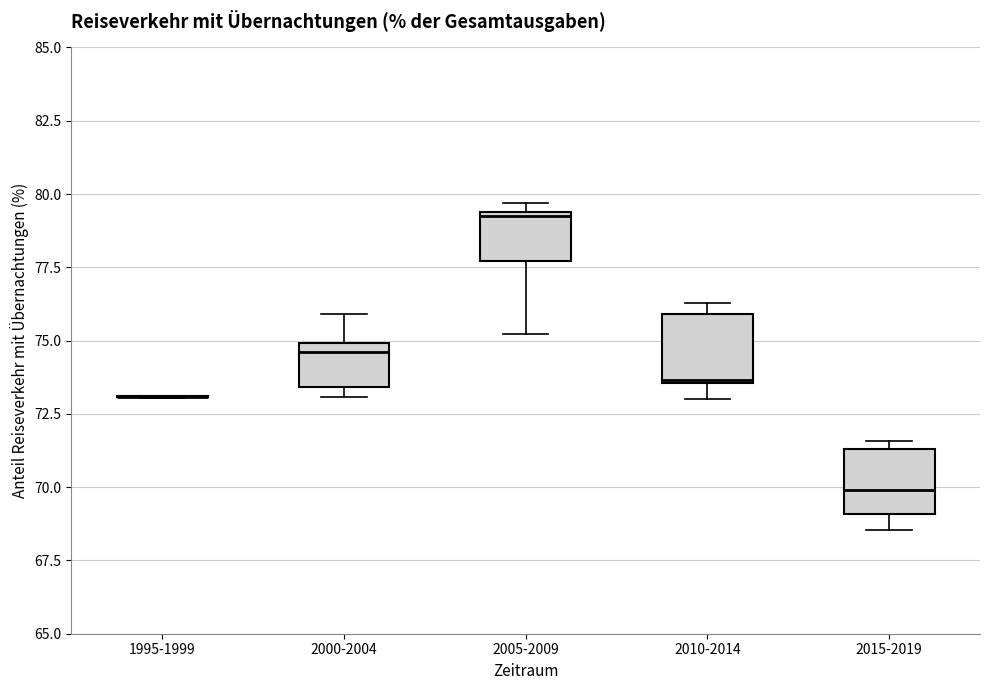

Reading left to right, transcribe this box plot: for each box, give where its median line is, the range the box spans, and where its two whiskers end, as read against the y-axis. The values are not printed on the chart, so give them approximately, as read against the axis.

1995-1999: box collapsed to a line at 73.0, whiskers 73.0 to 73.0
2000-2004: median 74.5, box 73.5 to 75.0, whiskers 73.0 to 76.0
2005-2009: median 79.0, box 77.5 to 79.5, whiskers 75.0 to 79.5 (just above the box's upper edge)
2010-2014: median 73.5, box 73.5 to 76.0, whiskers 73.0 to 76.5
2015-2019: median 70.0, box 69.0 to 71.5, whiskers 68.5 to 71.5 (just above the box's upper edge)